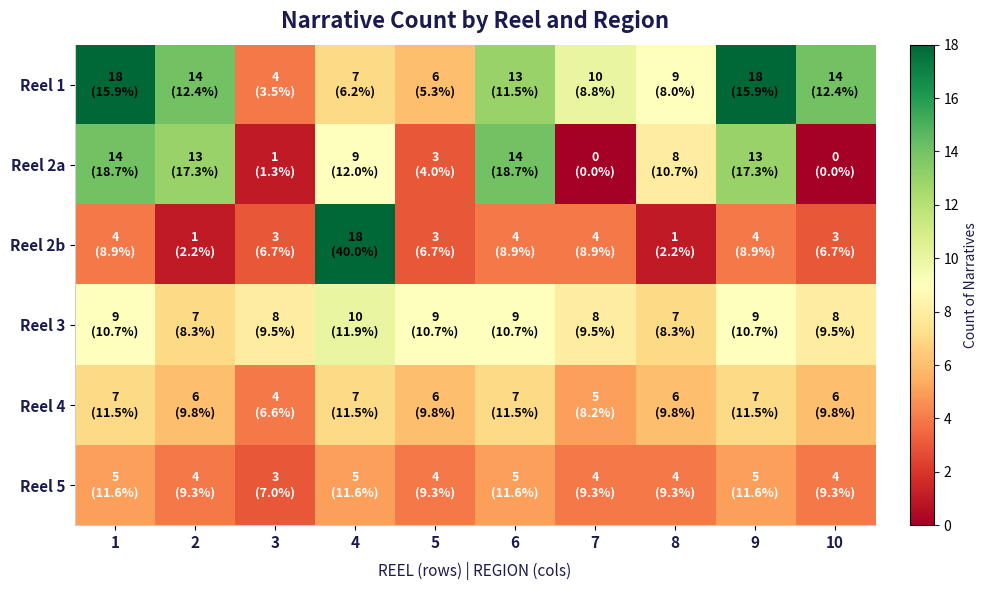

Rank the series by their maximum value, from lowest to highest.

Reel 5, Reel 4, Reel 3, Reel 2a, Reel 1, Reel 2b